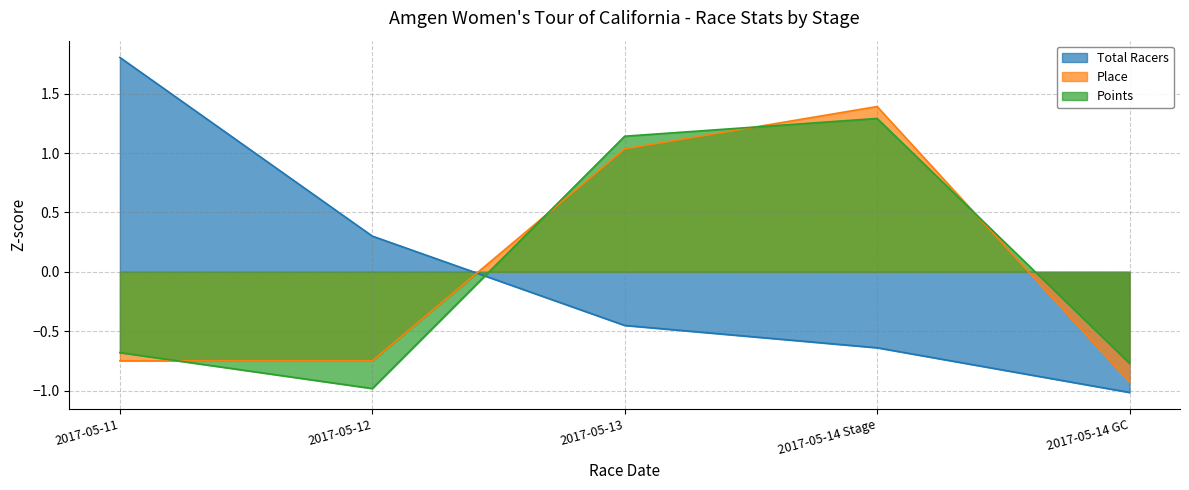

What is the maximum value for Place?

1.4